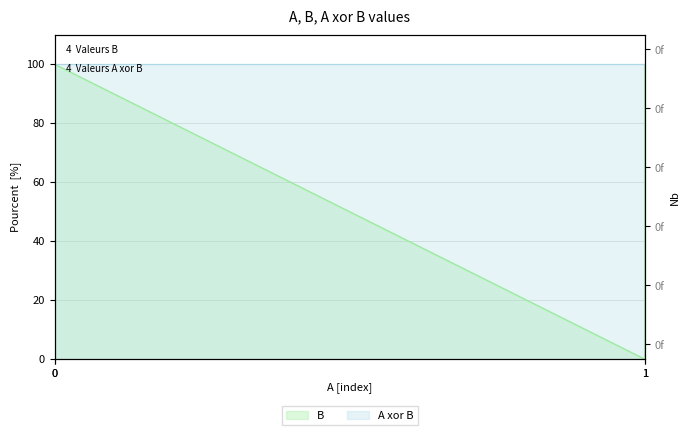

True or false: A xor B has a value of 2 at 1.

False